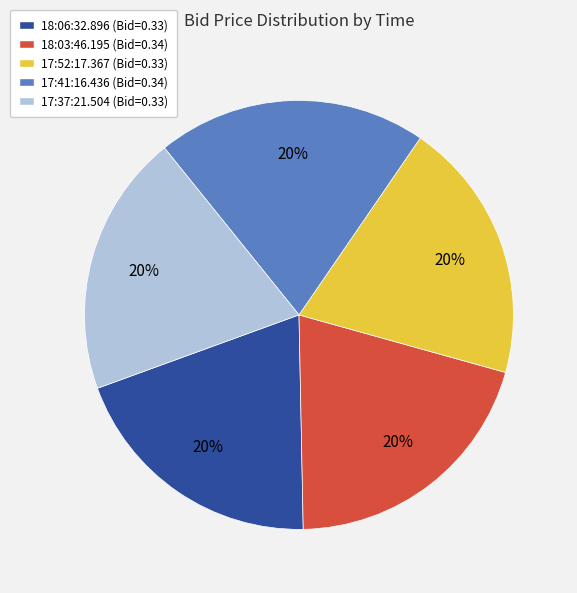

Is the sum of 18:03:46.195 (Bid=0.34) and 17:37:21.504 (Bid=0.33) greater than half?

No